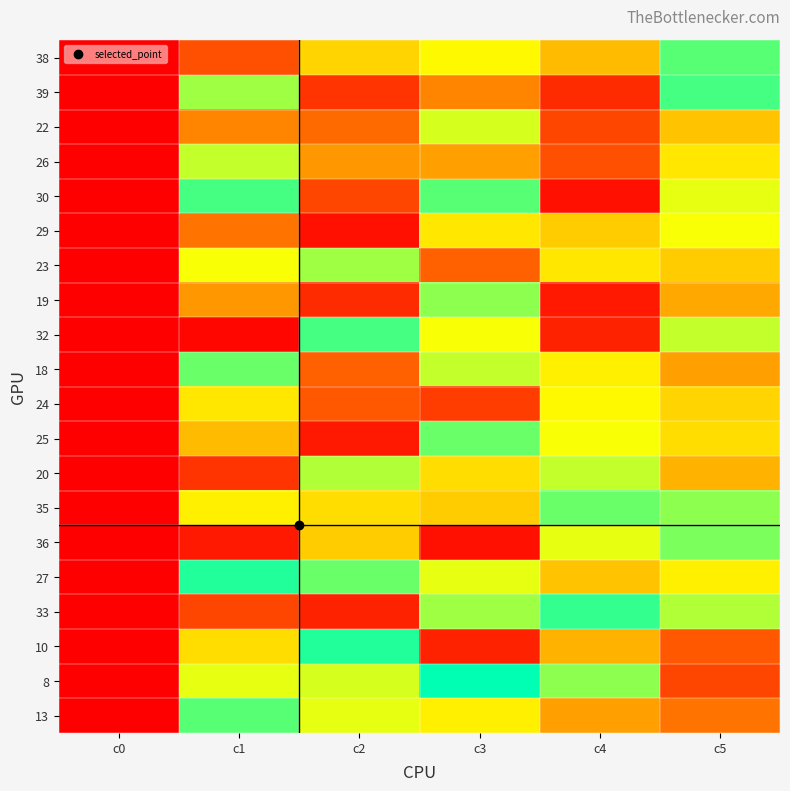

What is the greatest value displayed?

43